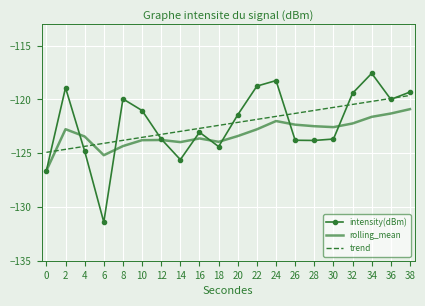

The value of trend at 12 is -123.2. True or false?

True